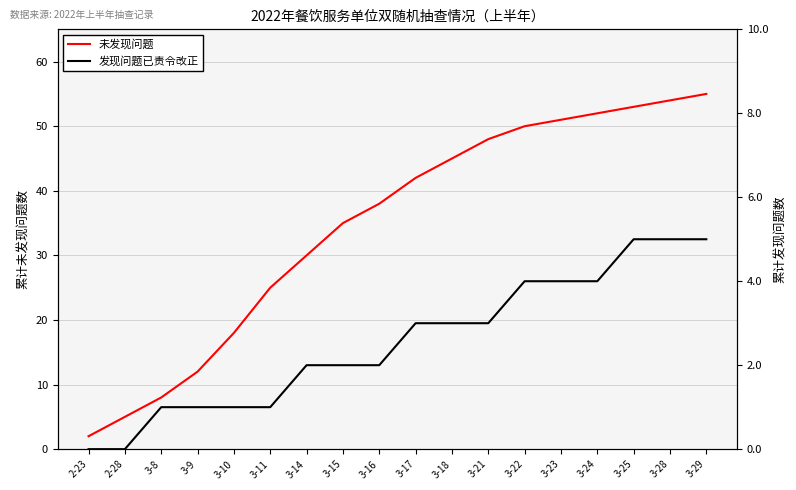

How many 发现问题已责令改正 values are between 1 and 4?

13